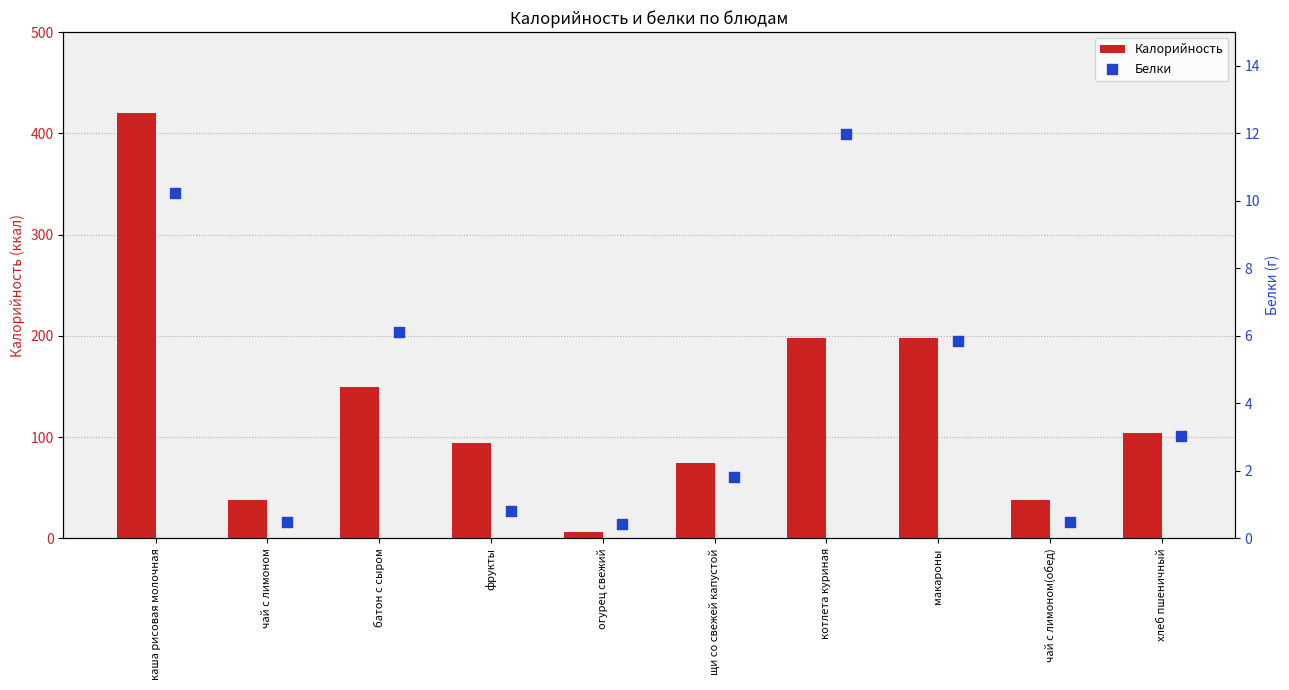

Which series has the widest spread of Y values?

Калорийность